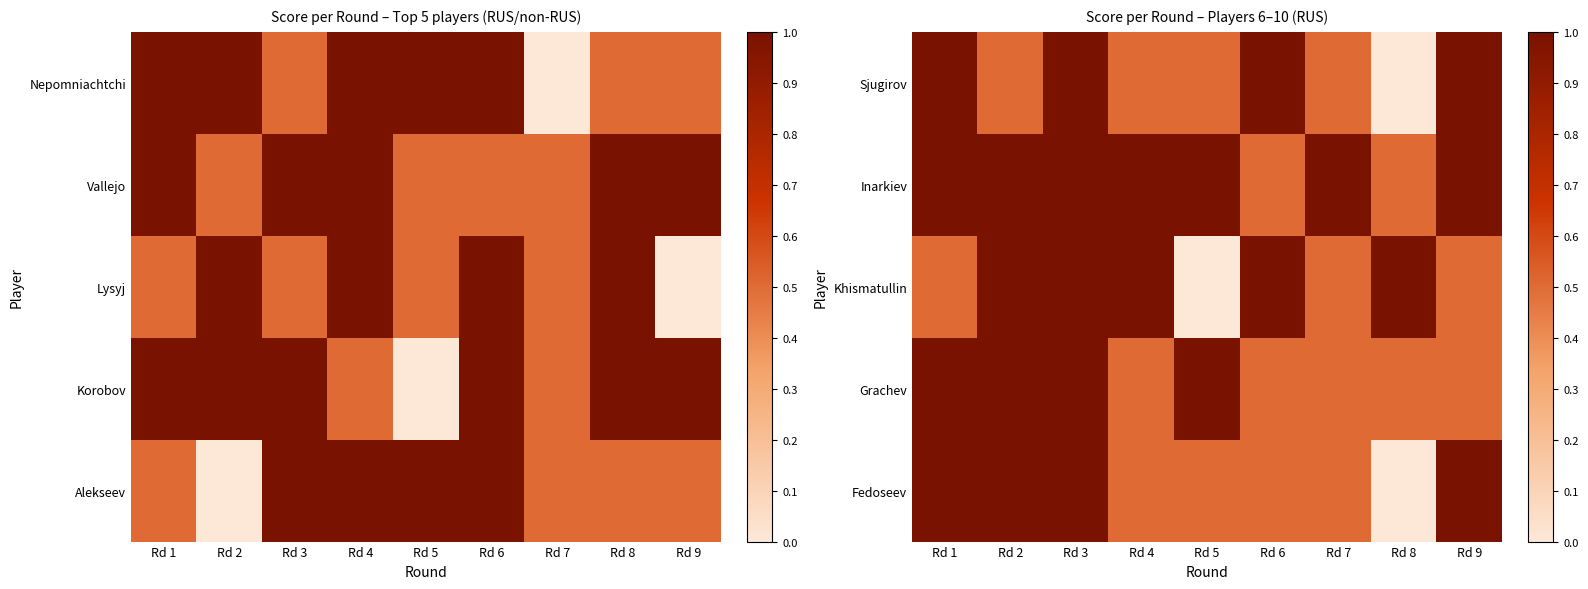

What is the average value of the Grachev series?

0.7